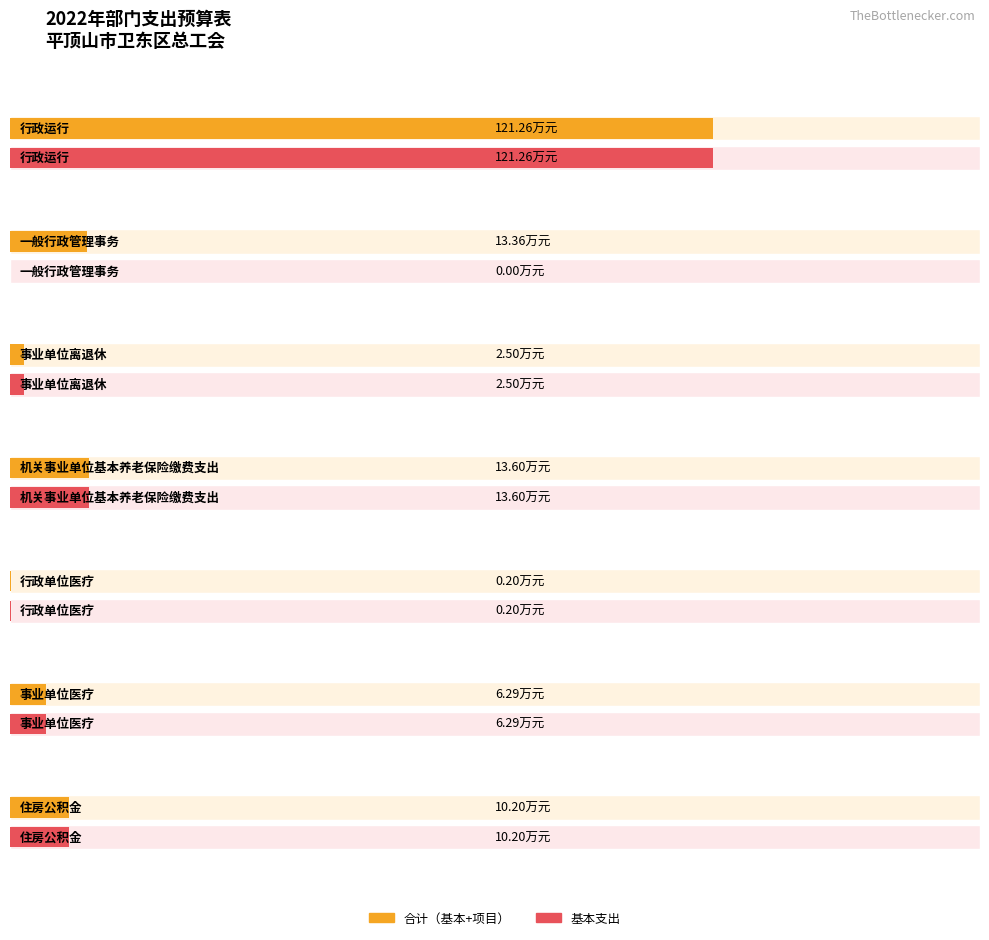

At which category is the sum across all series the highest?

行政运行